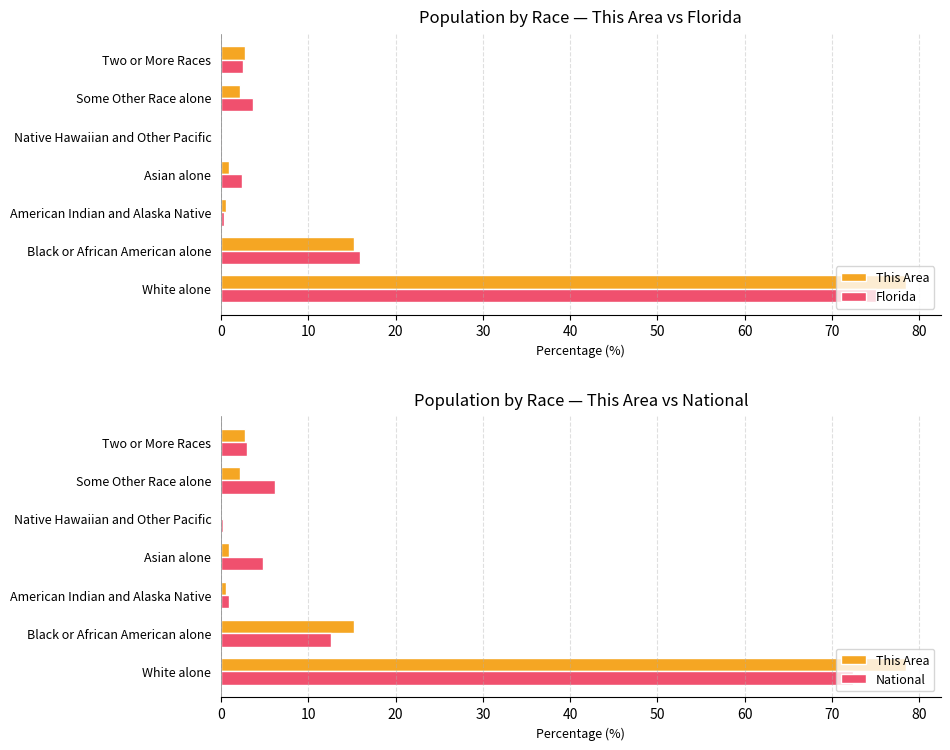

The Florida series shows 0.8 at Two or More Races. True or false?

False